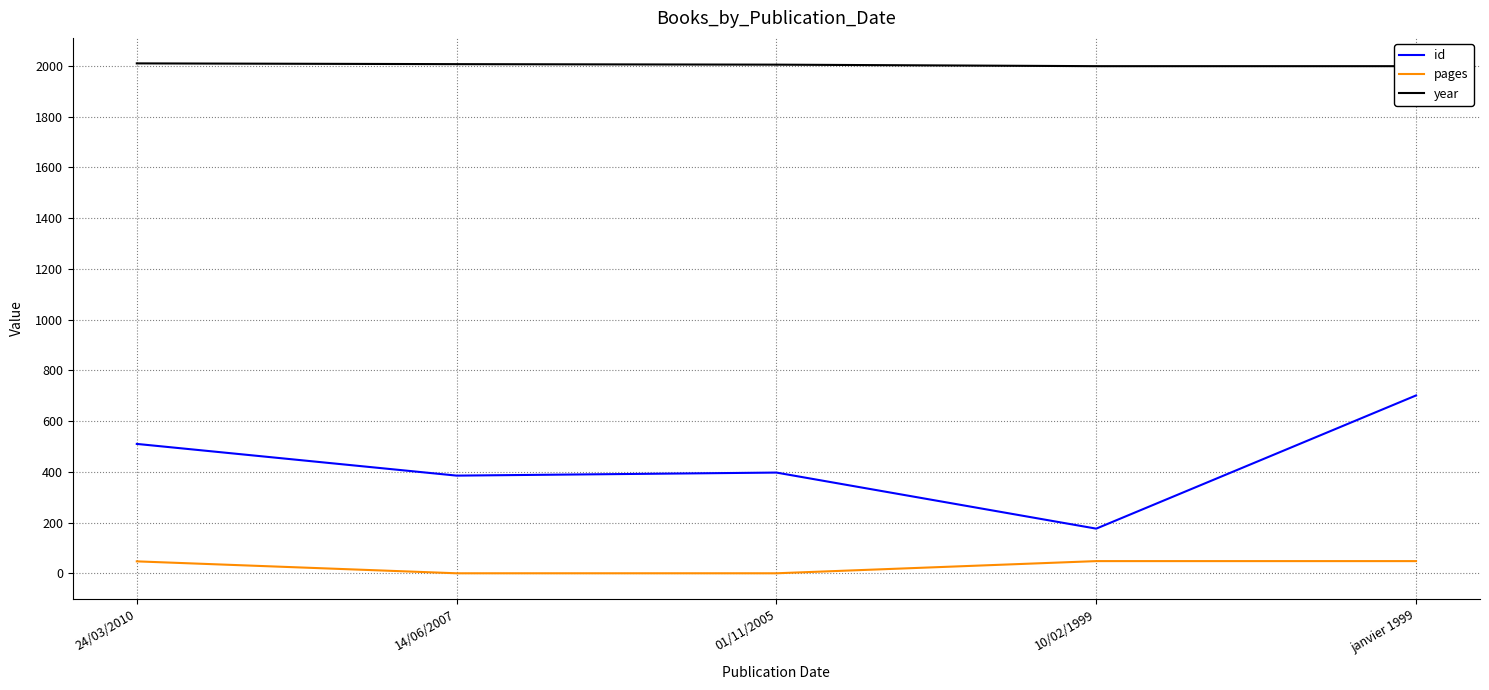

How many data points does each series have?

5